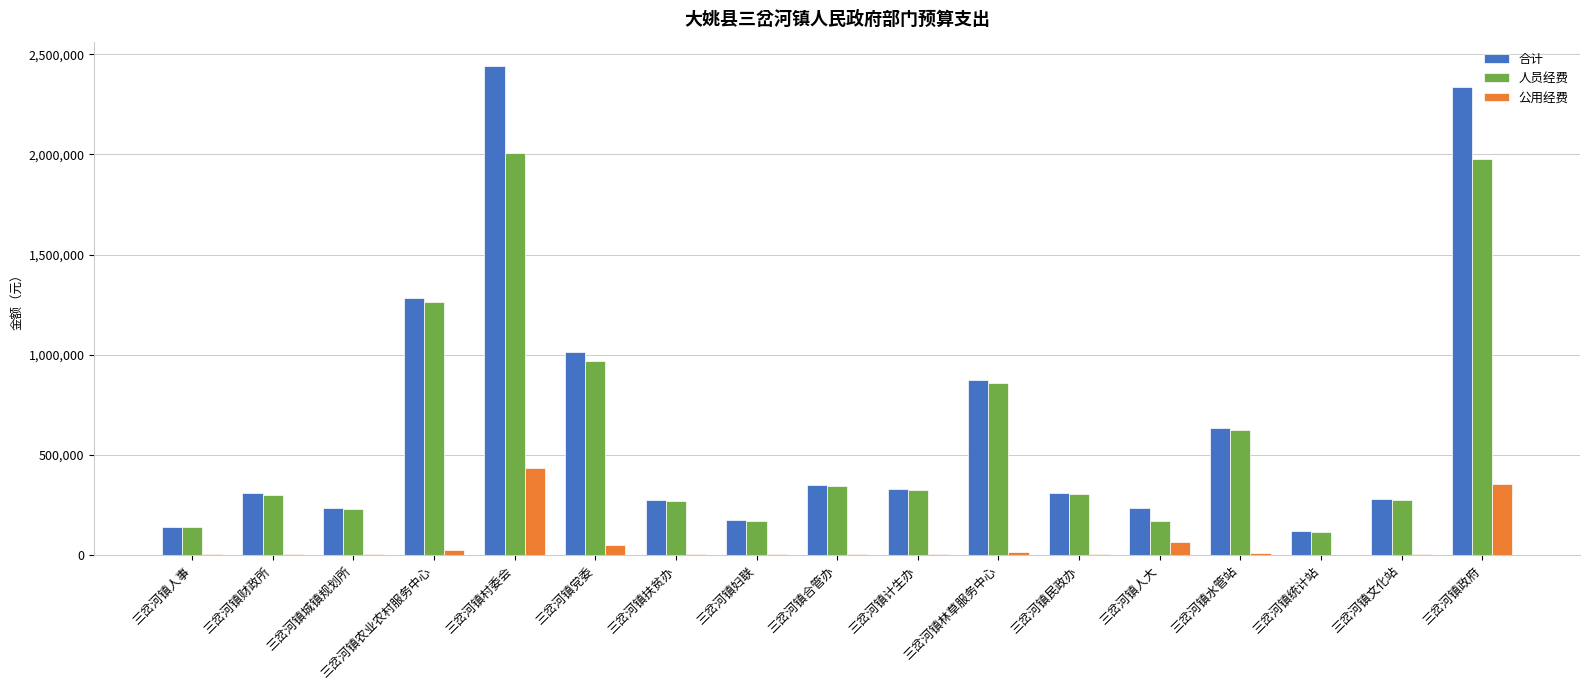

The value of 合计 at 三岔河镇民政办 is 204427. True or false?

False